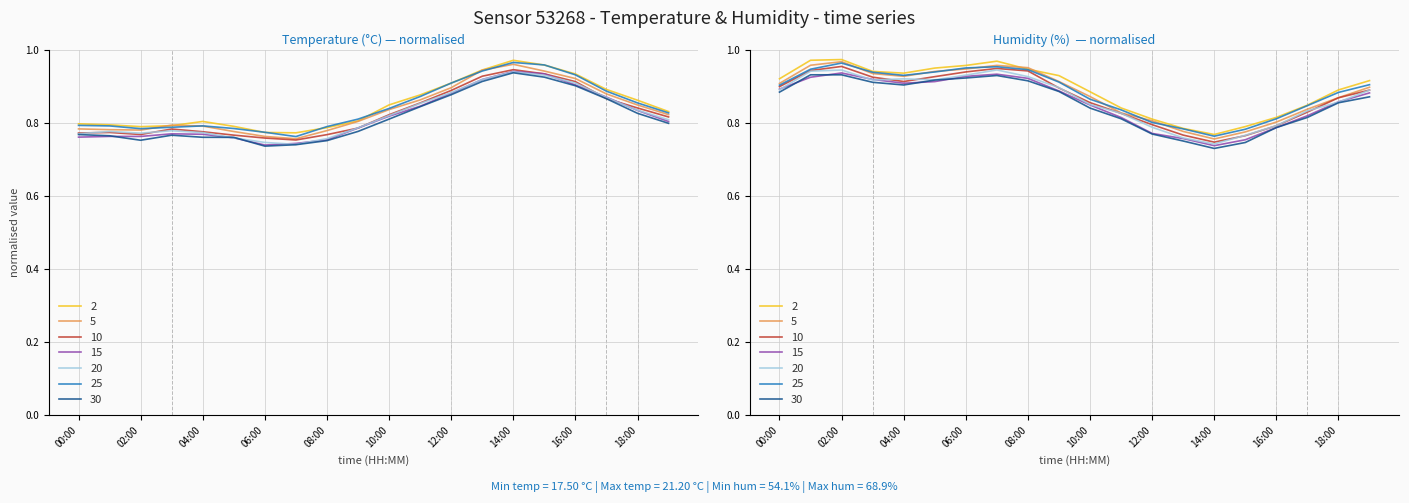

What is the value of the temperature point at the 17th from the left?

0.9